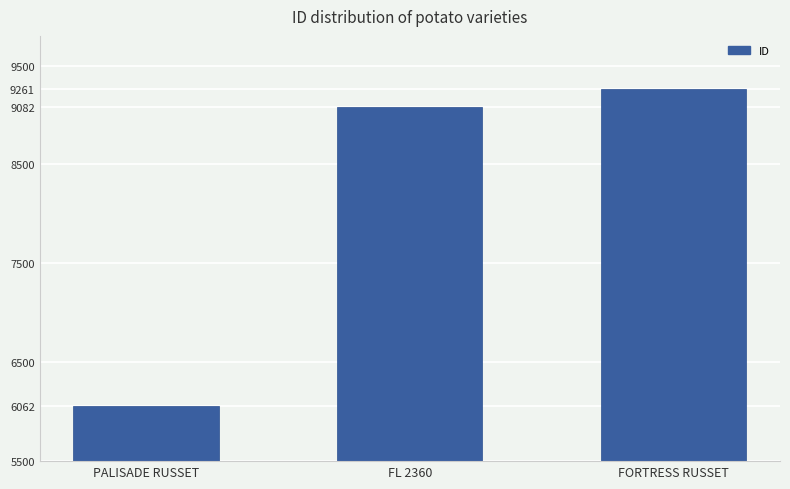

What is the minimum value shown in the chart?

6062